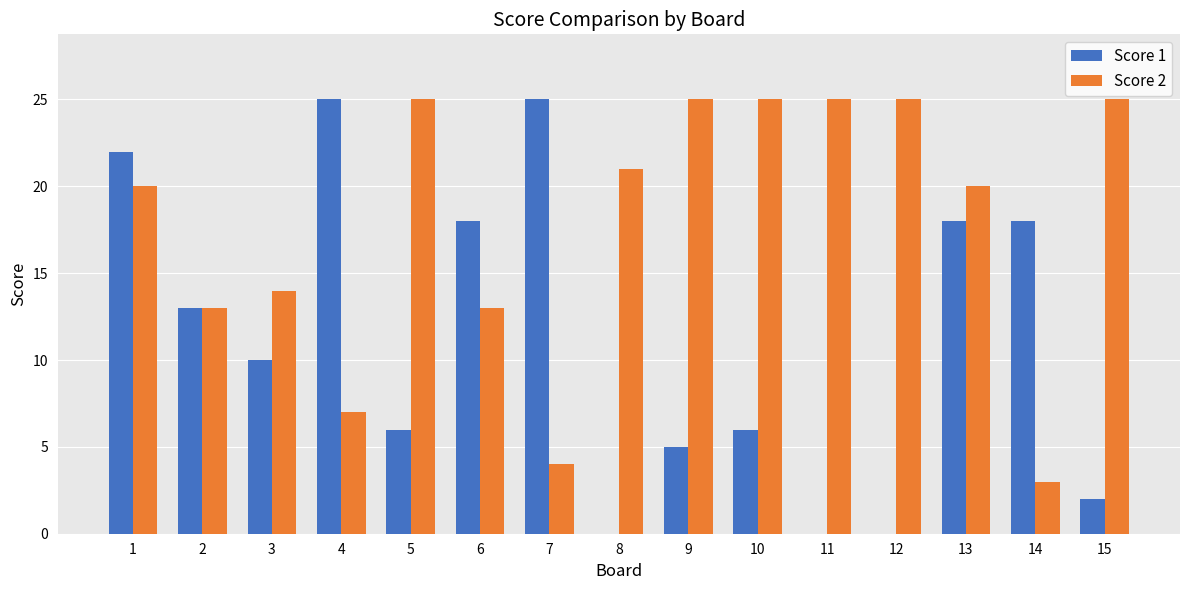

Reading right to left, what are all the values shown in this chart?

Score 1: 15=2	14=18	13=18	12=0	11=0	10=6	9=5	8=0	7=25	6=18	5=6	4=25	3=10	2=13	1=22
Score 2: 15=25	14=3	13=20	12=25	11=25	10=25	9=25	8=21	7=4	6=13	5=25	4=7	3=14	2=13	1=20